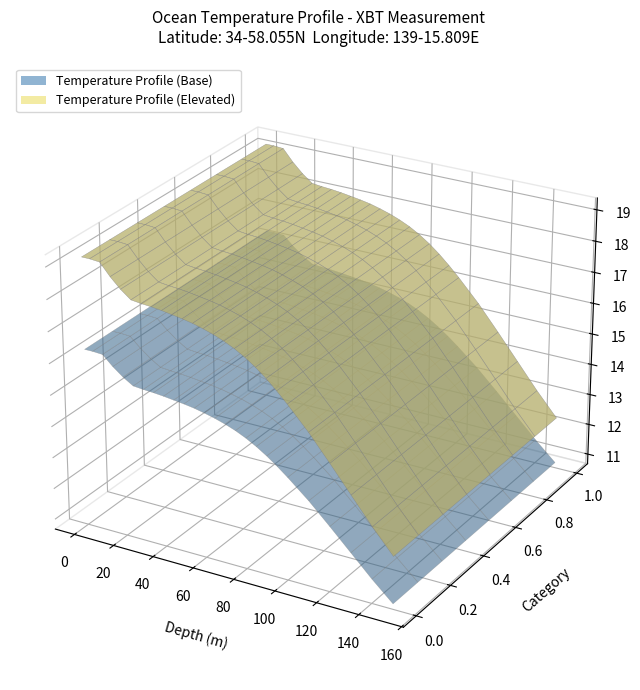

Reading left to right, extract all data points from this chart.

depth: depth=1.0	temperature=5.0	2=10.0	3=15.0	4=20.0	5=25.0	6=30.0	7=35.0	8=40.0	9=45.0	10=50.0	11=55.0	12=60.0	13=65.0	14=70.0	15=75.0	16=80.0	17=85.0	18=90.0	19=95.0	20=100.0	21=110.0	22=120.0	23=130.0	24=140.0	25=150.0
temperature: depth=16.3	temperature=16.3	2=16.3	3=16.0	4=15.8	5=15.6	6=15.5	7=15.5	8=15.5	9=15.4	10=15.4	11=15.3	12=15.3	13=15.2	14=15.1	15=15.0	16=14.8	17=14.7	18=14.4	19=14.2	20=13.9	21=13.4	22=12.8	23=12.1	24=11.4	25=10.8